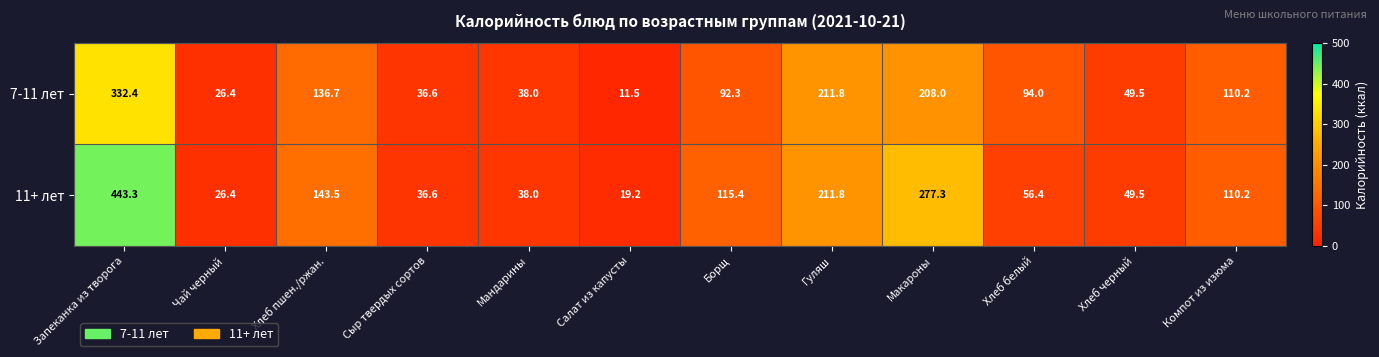

What is the sum of all 11+ лет values?

1527.6